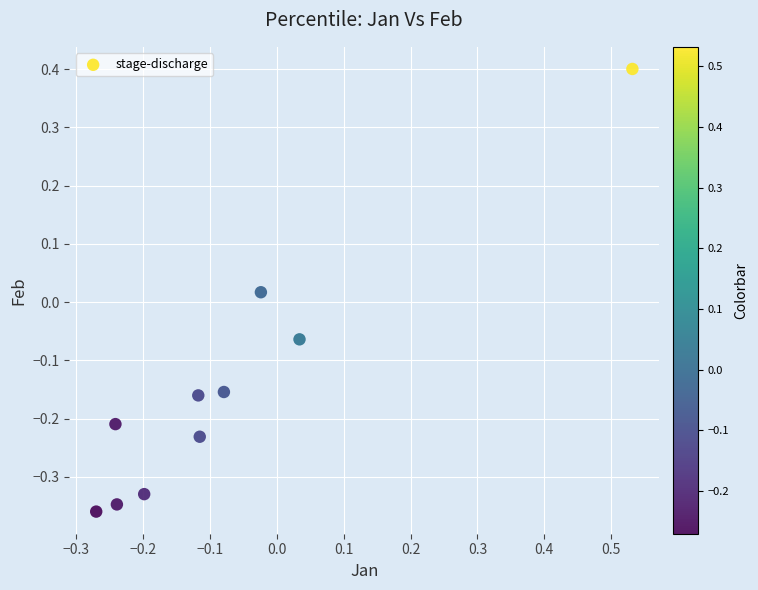

What is the range of Y values (max minus min)?

0.8